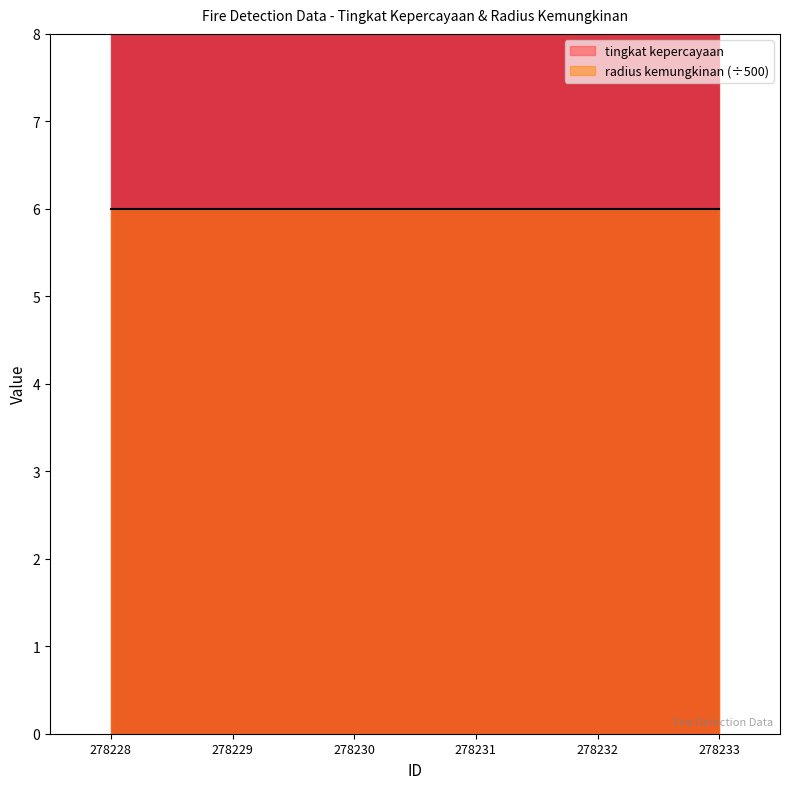

Reading left to right, what are all the values shown in this chart?

9	9	8	8	8	8